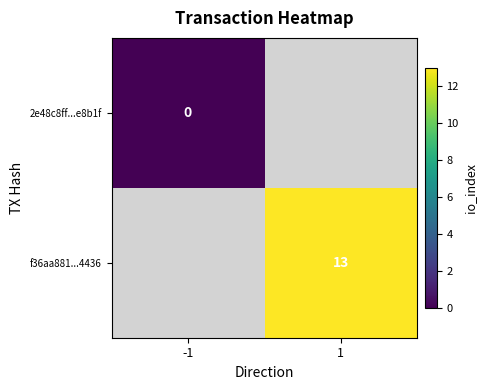

At how many categories does at least one series exceed 5?

1